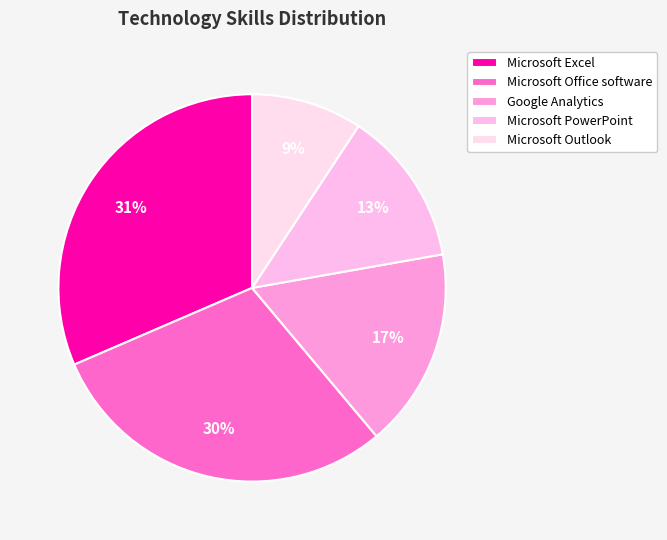

How many segments does this pie chart have?

5